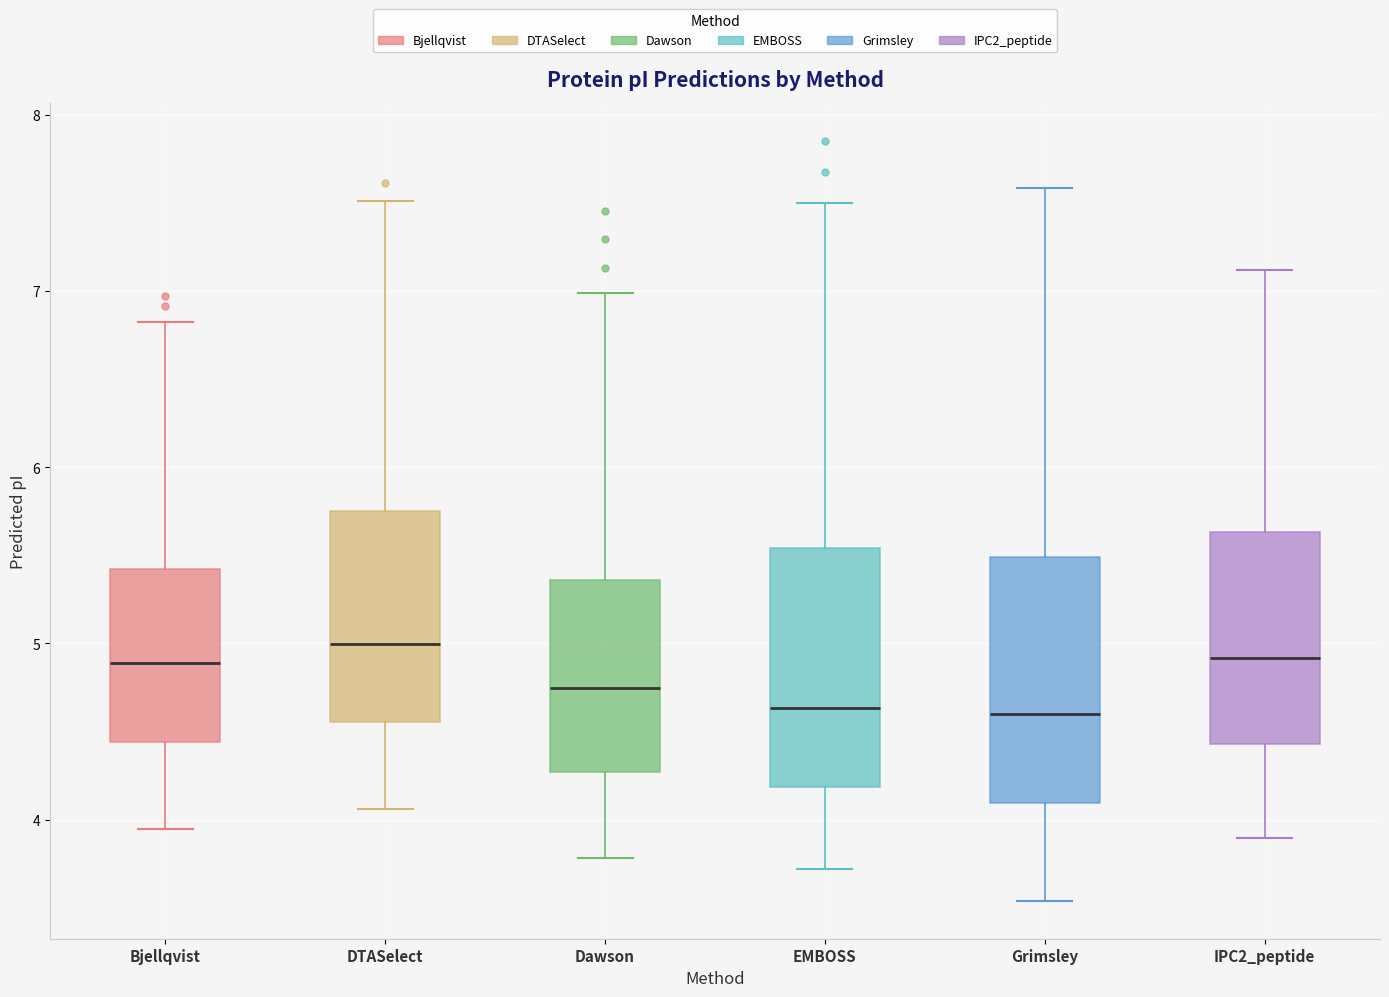

Reading left to right, read every box against the y-axis: the position of its median line, the range the box covers, and the ends of its whiskers. The values are not printed on the chart, so give them approximately, as read against the axis.

Bjellqvist: median 4.9, box 4.4 to 5.4, whiskers 3.9 to 6.8
DTASelect: median 5.0, box 4.6 to 5.8, whiskers 4.1 to 7.5
Dawson: median 4.7, box 4.3 to 5.4, whiskers 3.8 to 7.0
EMBOSS: median 4.6, box 4.2 to 5.5, whiskers 3.7 to 7.5
Grimsley: median 4.6, box 4.1 to 5.5, whiskers 3.5 to 7.6
IPC2_peptide: median 4.9, box 4.4 to 5.6, whiskers 3.9 to 7.1